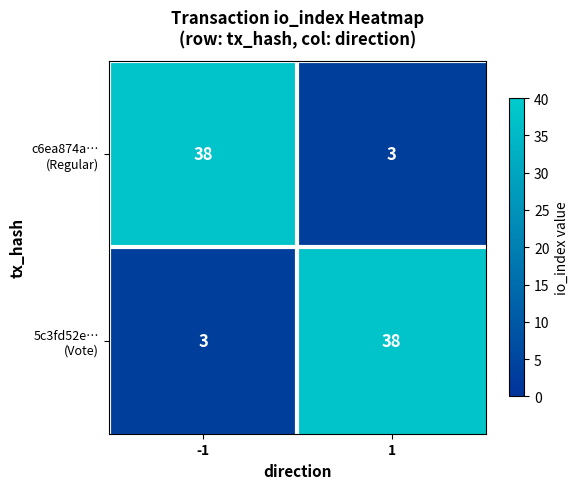

What is the total value across all series at 1?

41